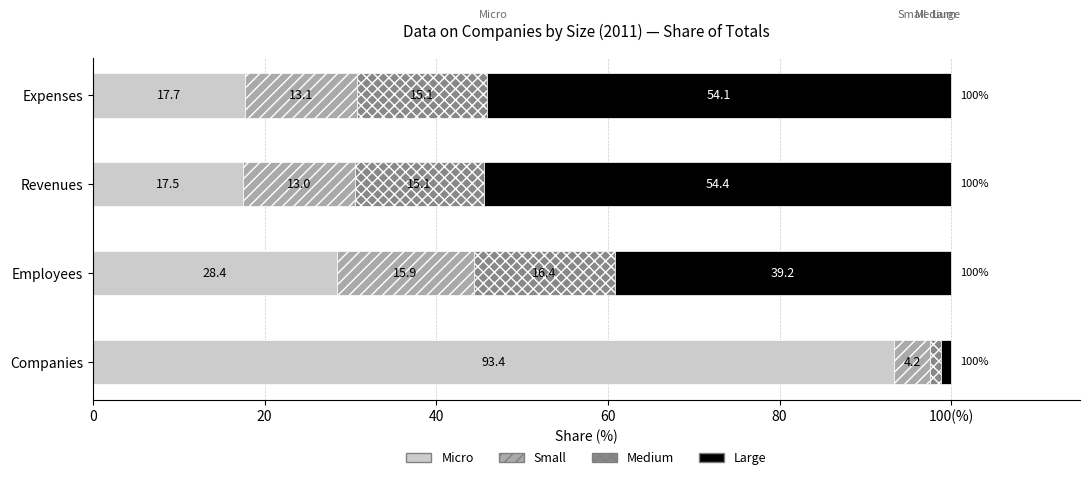

What is the difference between the Revenues (1000 EUR) values at Micro and Small?

3473557